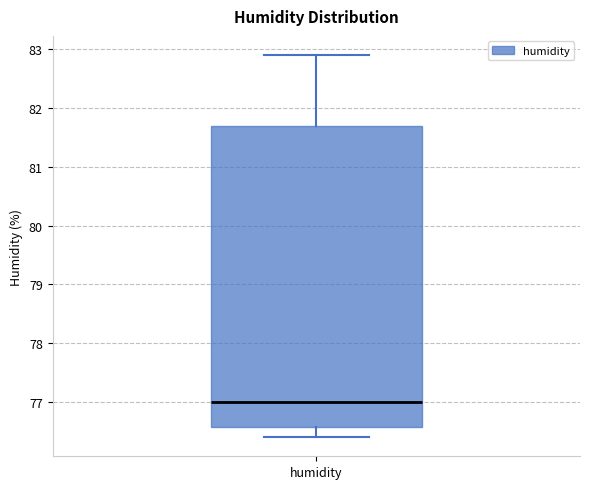

Read this box plot against the y-axis: the position of the median line, the range covered by the box, and the ends of both whiskers. The values are not printed on the chart, so give them approximately, as read against the axis.

median 77.0, box 76.6 to 81.7, whiskers 76.4 to 82.9